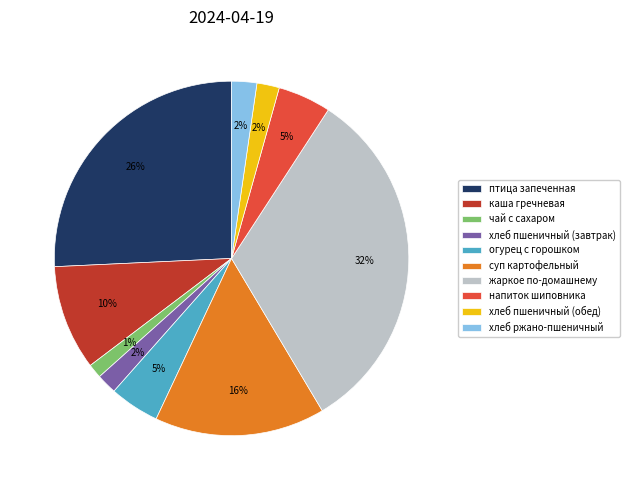

Do огурец с горошком and птица запеченная together represent more than half of the pie?

No